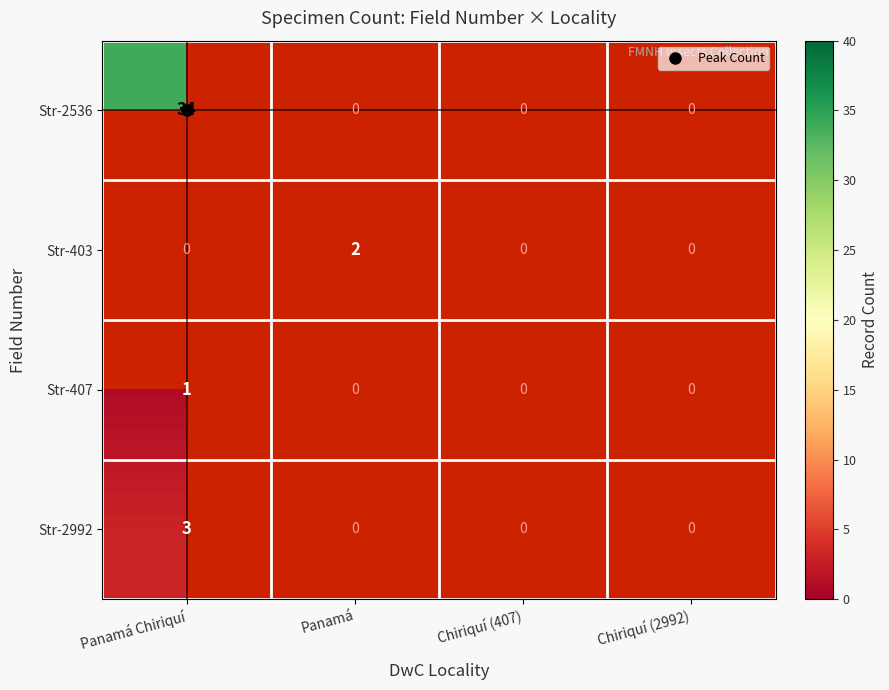

What is the difference between the highest and lowest values at Panamá Chiriquí?

33.0